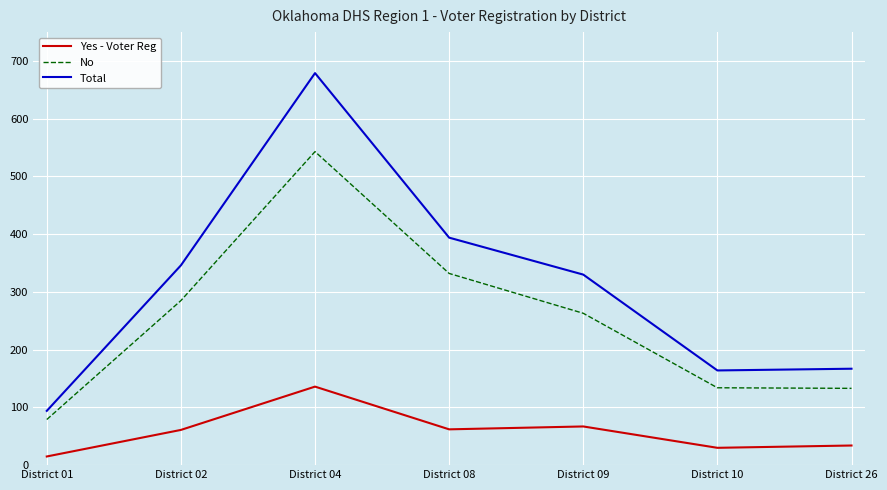

What is the difference between the highest and lowest values at District 04?

543